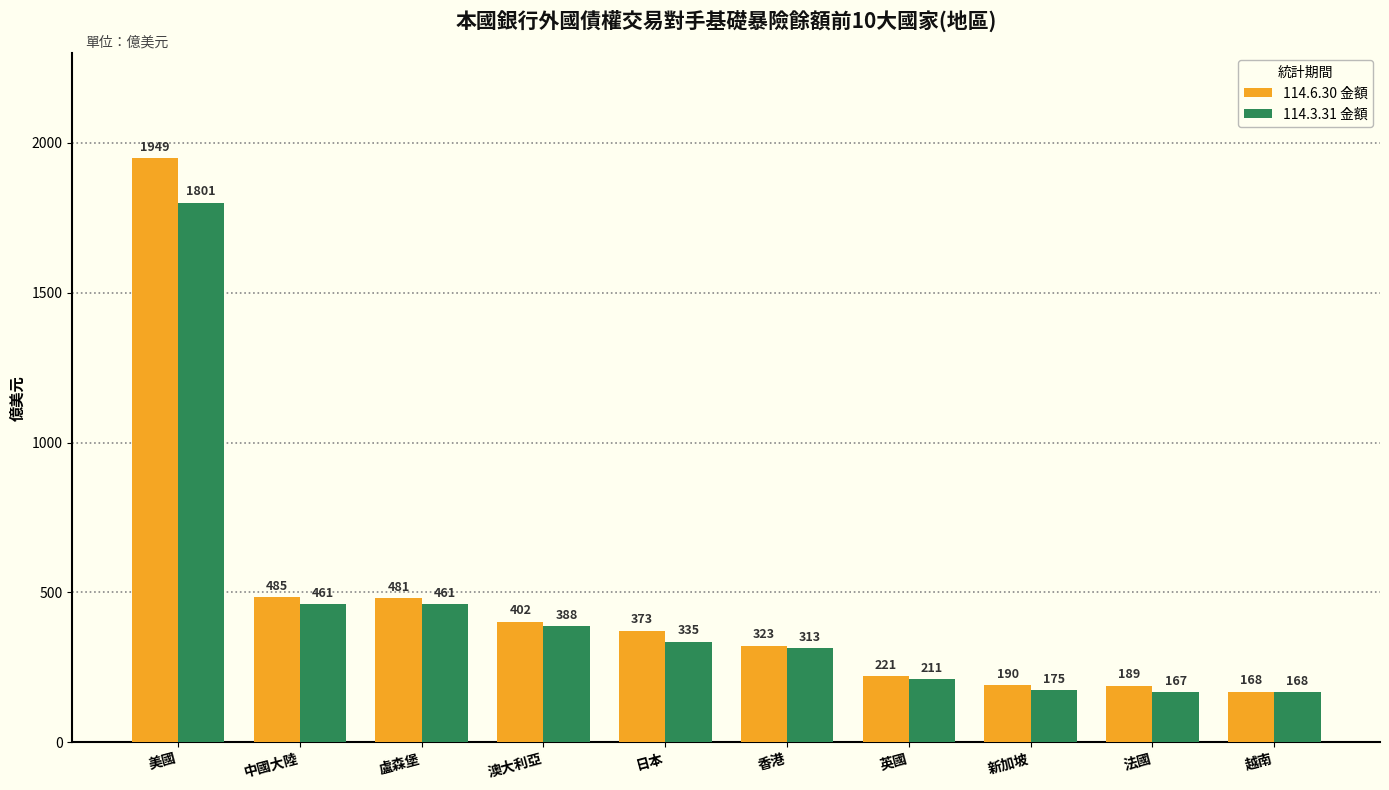

The 114.3.31 金額 series shows 1800.7 at 美國. True or false?

True